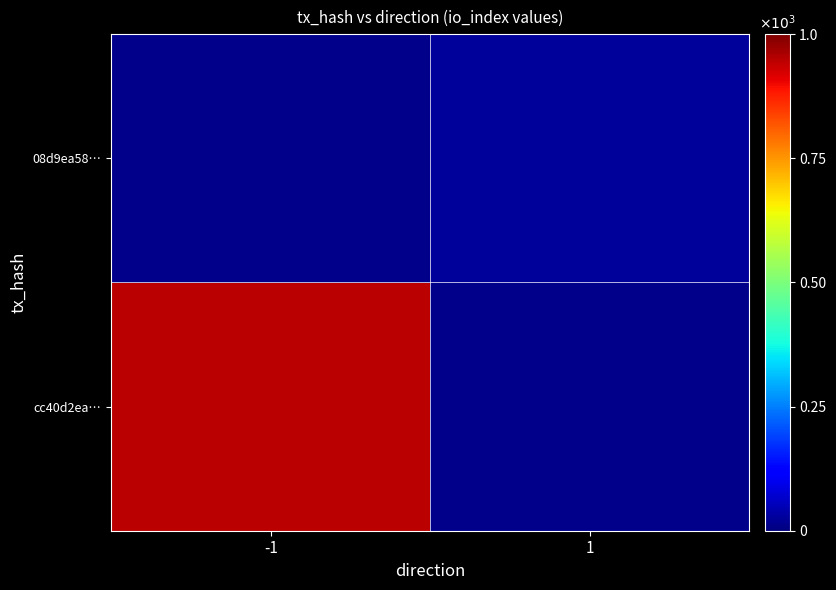

Is the value of cc40d2ea… at -1 greater than the value of 08d9ea58… at -1?

No